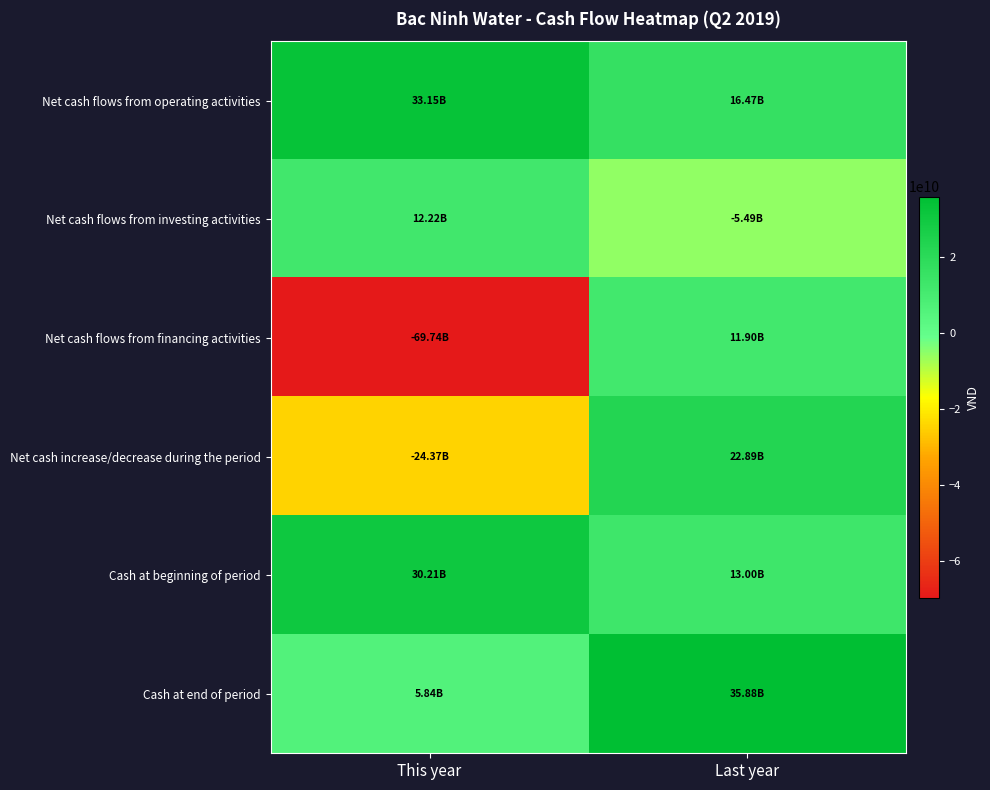

Reading left to right, list all the values displayed in this chart.

Net cash flows from operating activities: This year=33151189420	Last year=16472562584
Net cash flows from investing activities: This year=12223721236	Last year=-5487825913
Net cash flows from financing activities: This year=-69744254351	Last year=11903245220
Net cash increase/decrease during the period: This year=-24369343695	Last year=22887981891
Cash at beginning of period: This year=30205680778	Last year=12996631989
Cash at end of period: This year=5836337083	Last year=35884613880